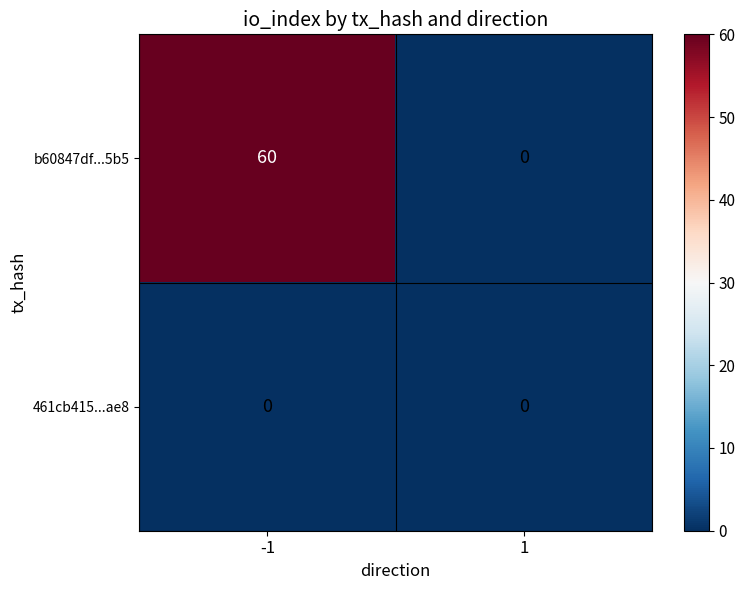

The 461cb415...ae8 series shows 0 at -1. True or false?

True